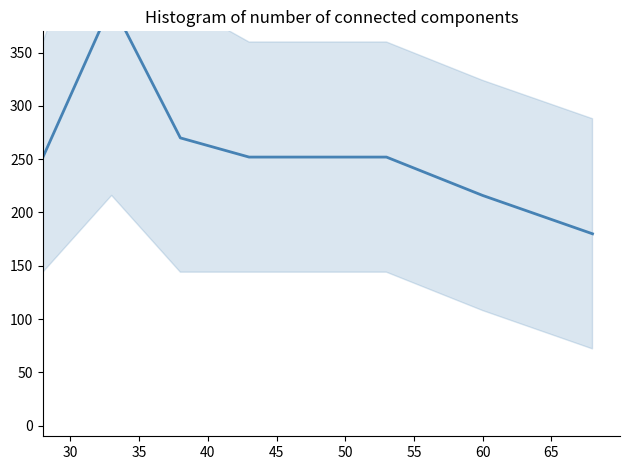

What is the difference between the maximum and minimum values?

216